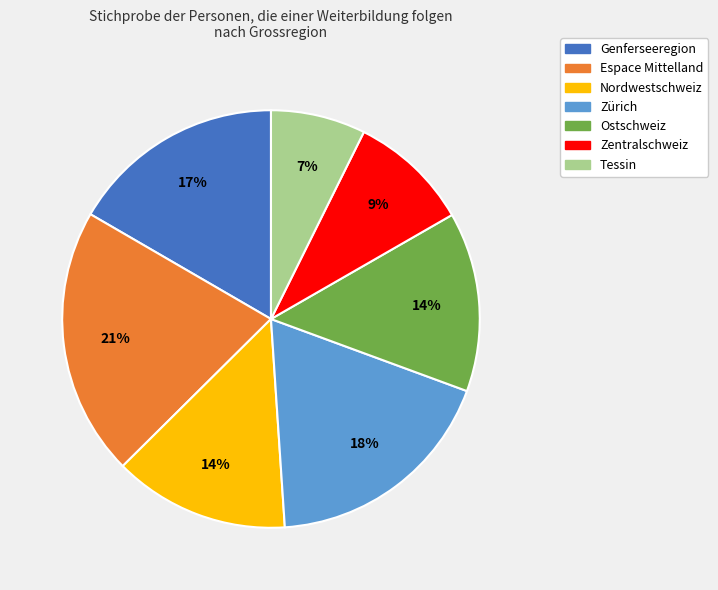

Which category has the biggest portion of the pie?

Espace Mittelland